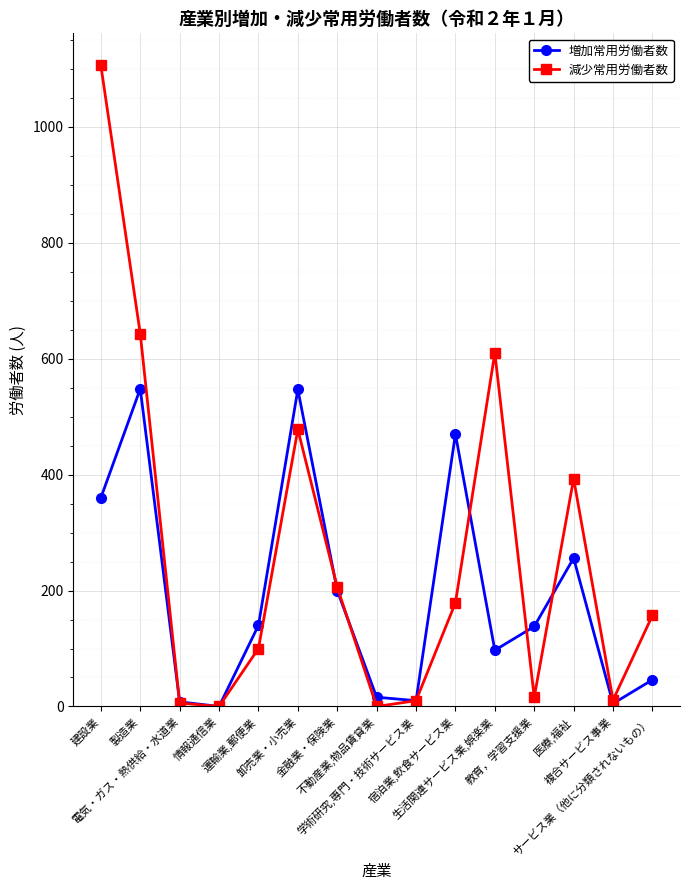

Which series has the largest range (max minus min)?

減少常用労働者数